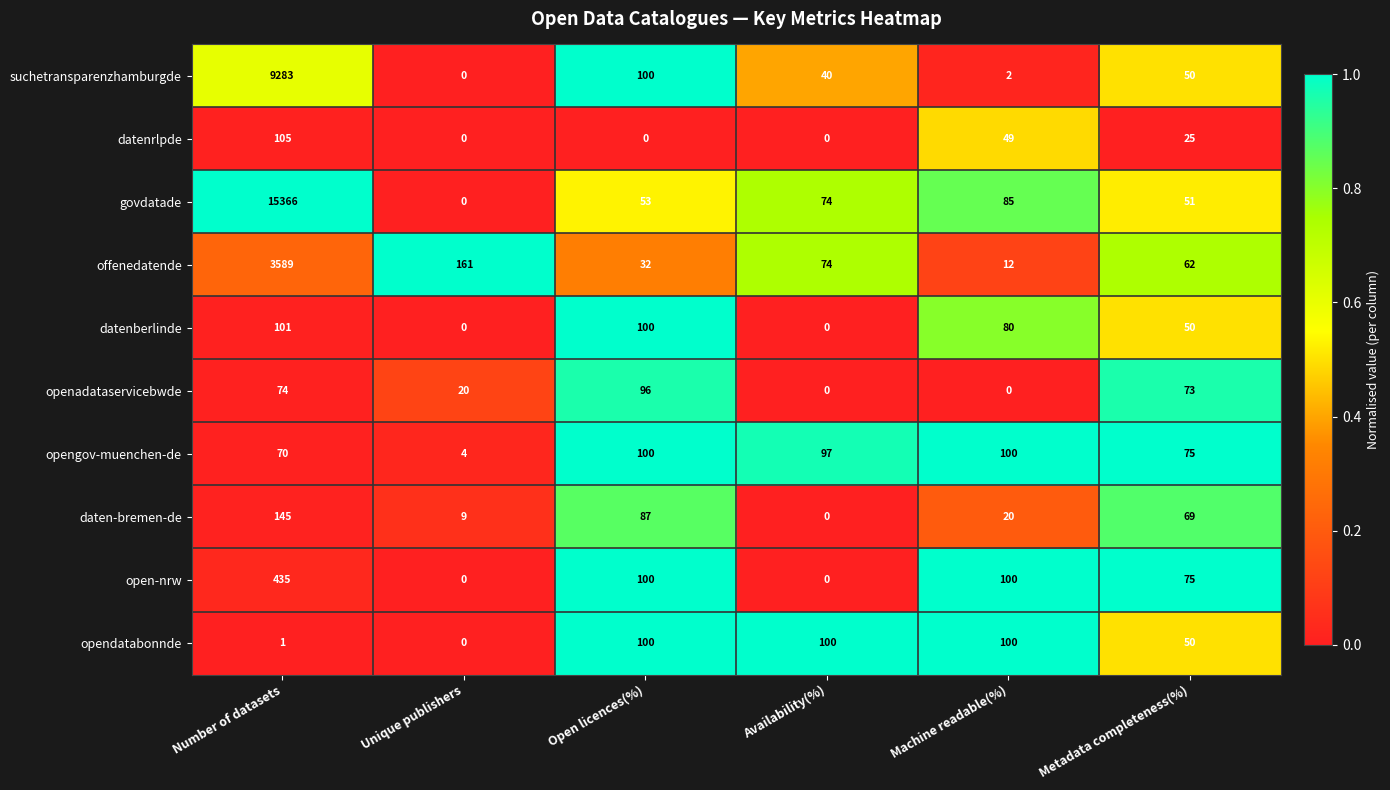

Count the number of categories in the chart.

6